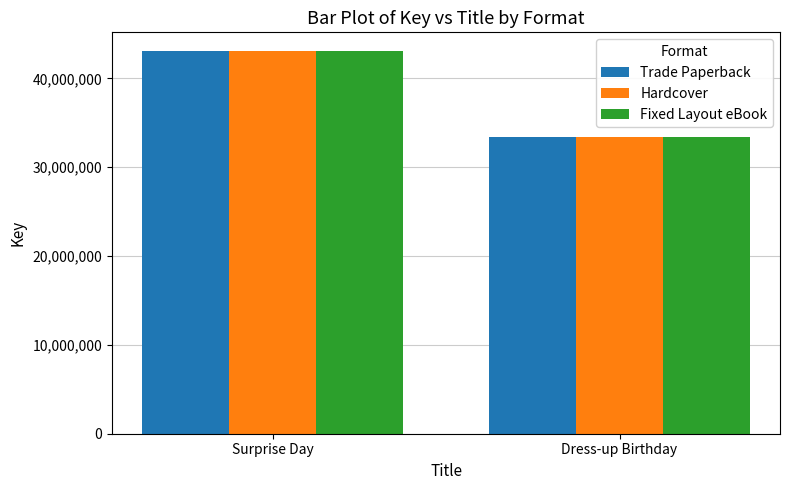

How many values in the Fixed Layout eBook series are below 43035004?

1